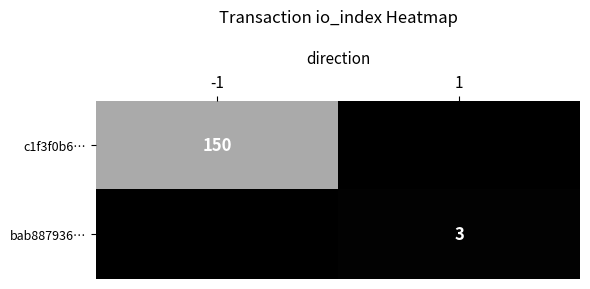

What is the spread (max minus min) of values at -1?

150